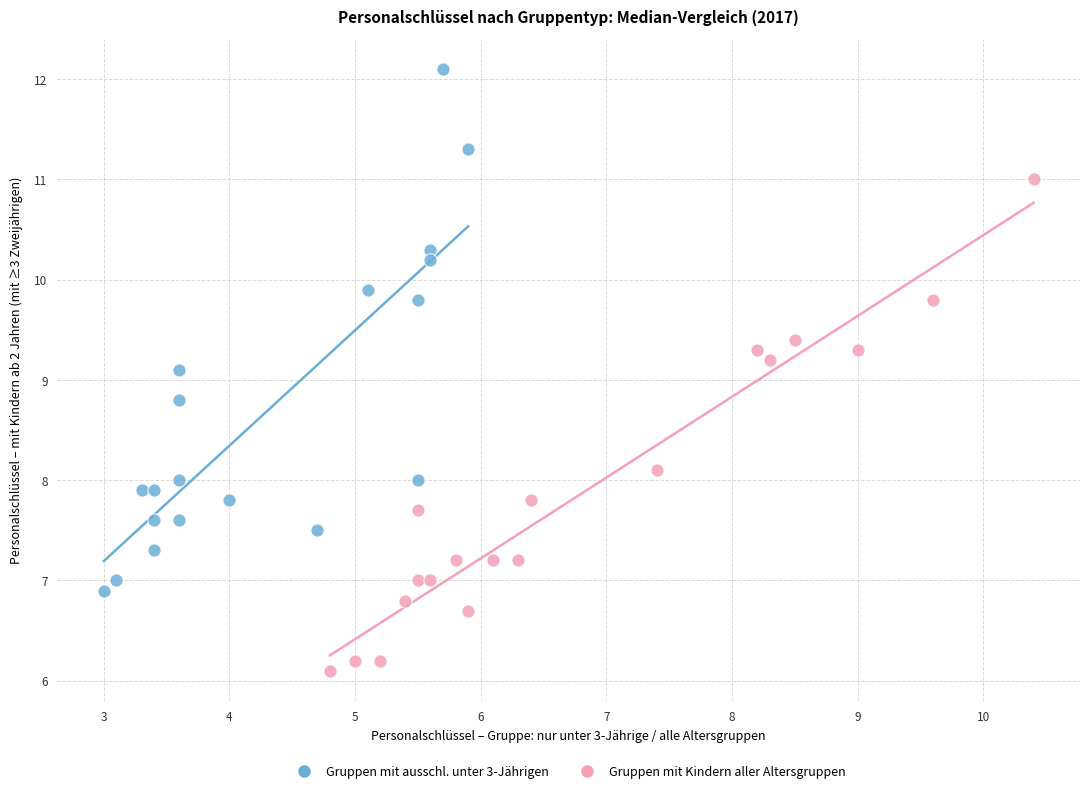

Which series reaches the maximum Y coordinate?

Gruppen mit ausschl. unter 3-Jährigen